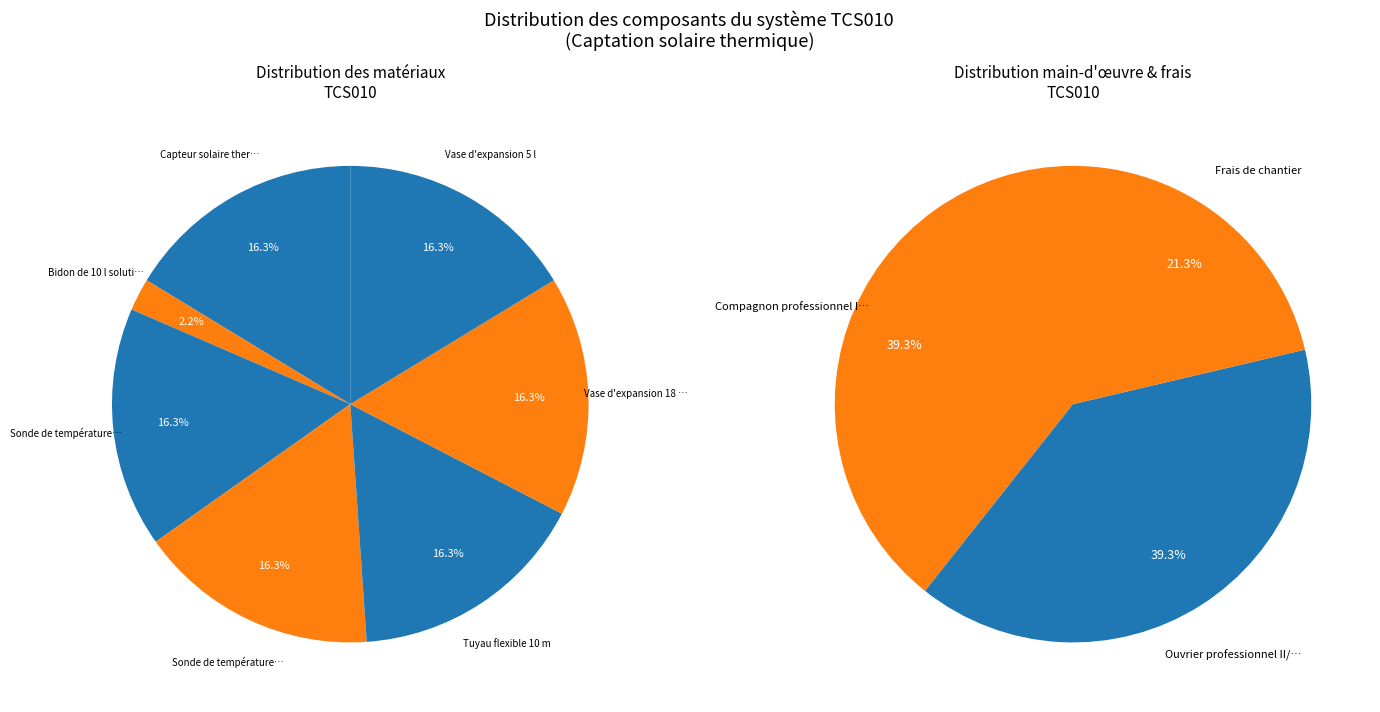

Between Capteur solaire thermique complet and Sonde de température accumulateur, which is larger?

Capteur solaire thermique complet